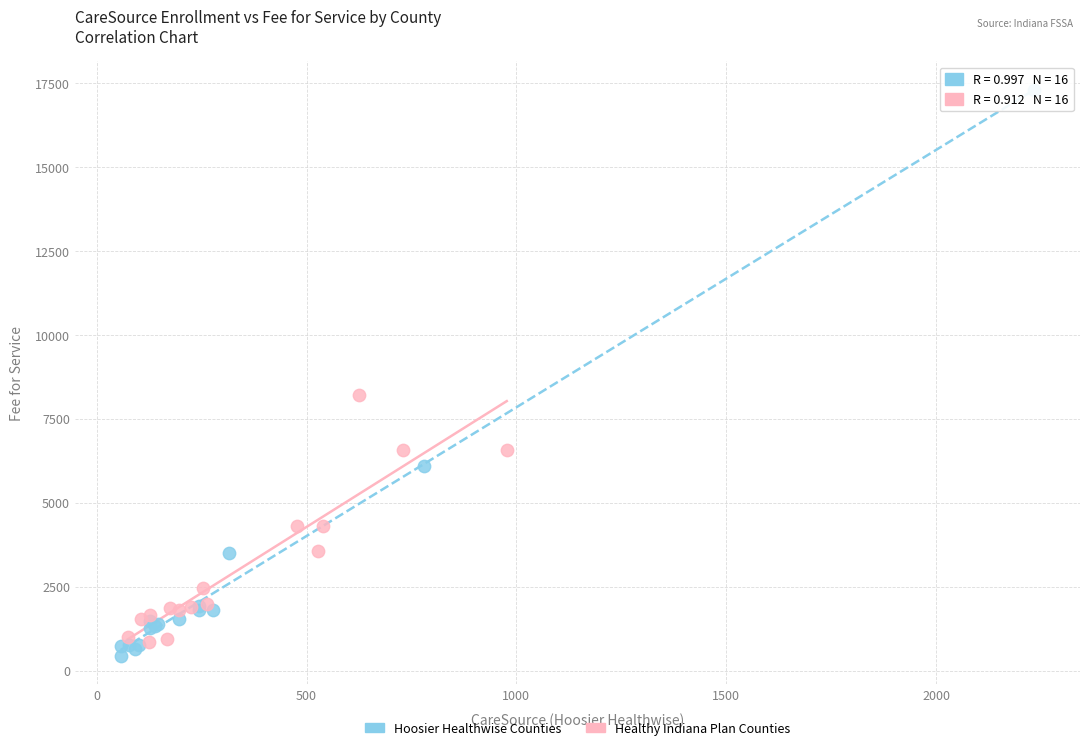

Which series has the largest Y range (max minus min)?

Hoosier Healthwise Counties